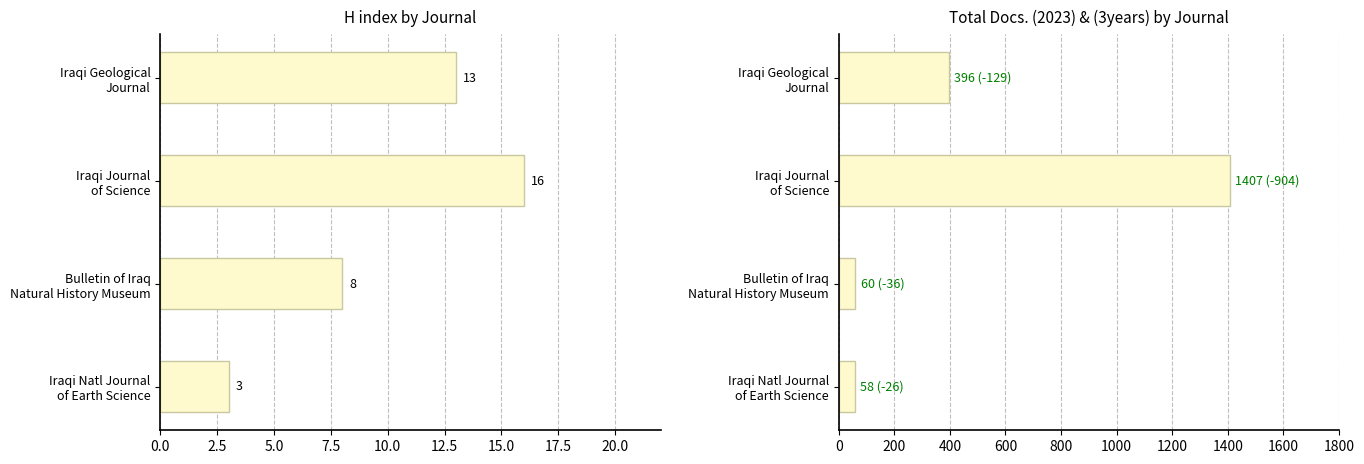

Which series has the largest total across all categories?

Total Docs. (3years)